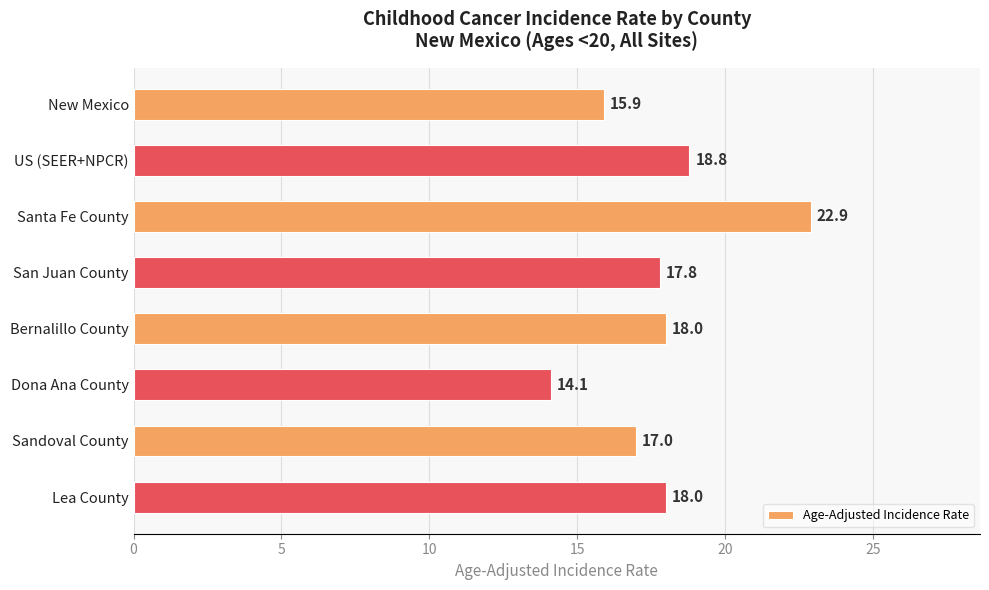

How many distinct data groups are displayed?

1